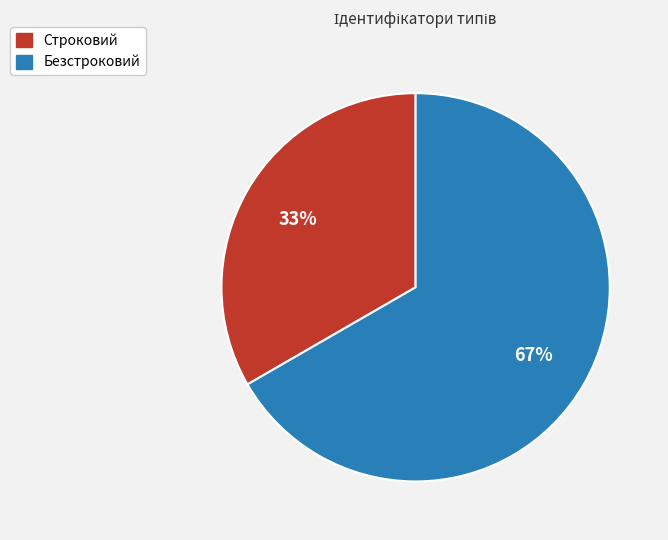

Is it true that Строковий is 33% of the pie?

True